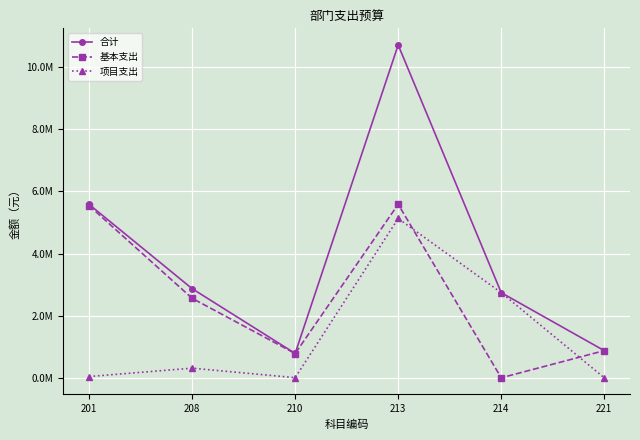

Is this an area chart (filled region under the line)?

No